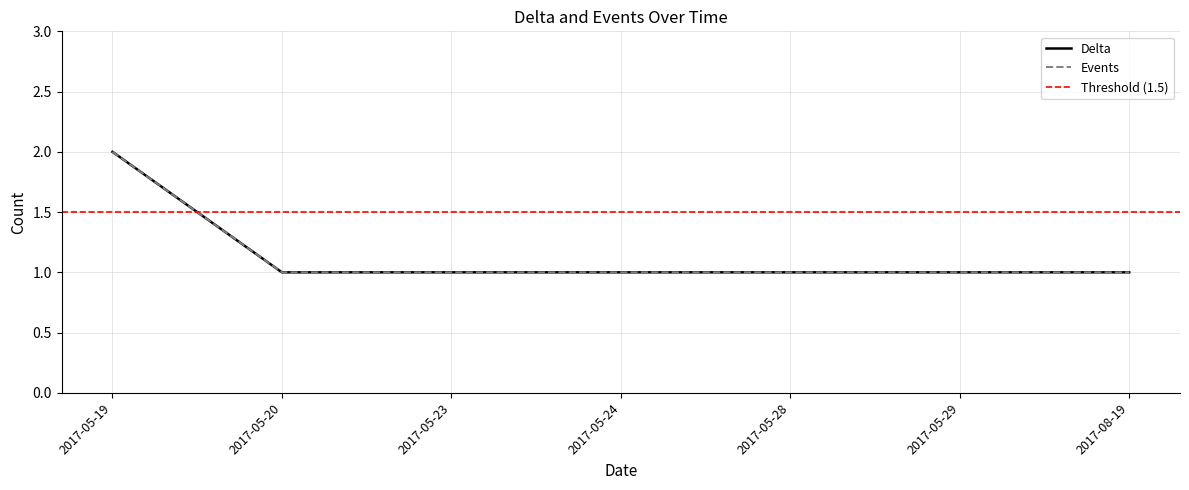

At how many categories does at least one series exceed 1?

1